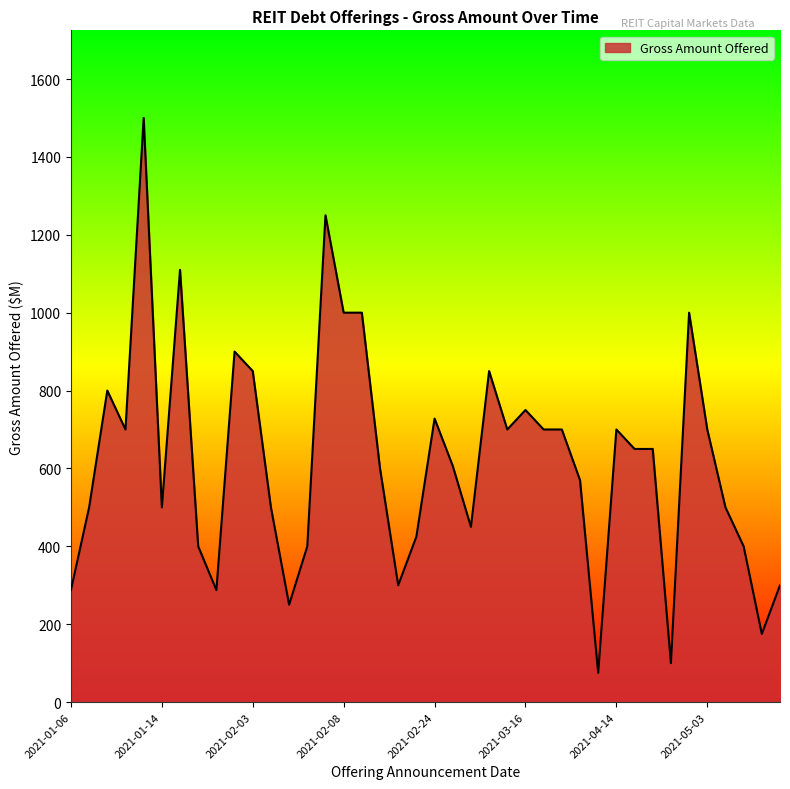

What is the greatest value displayed?

1500.0